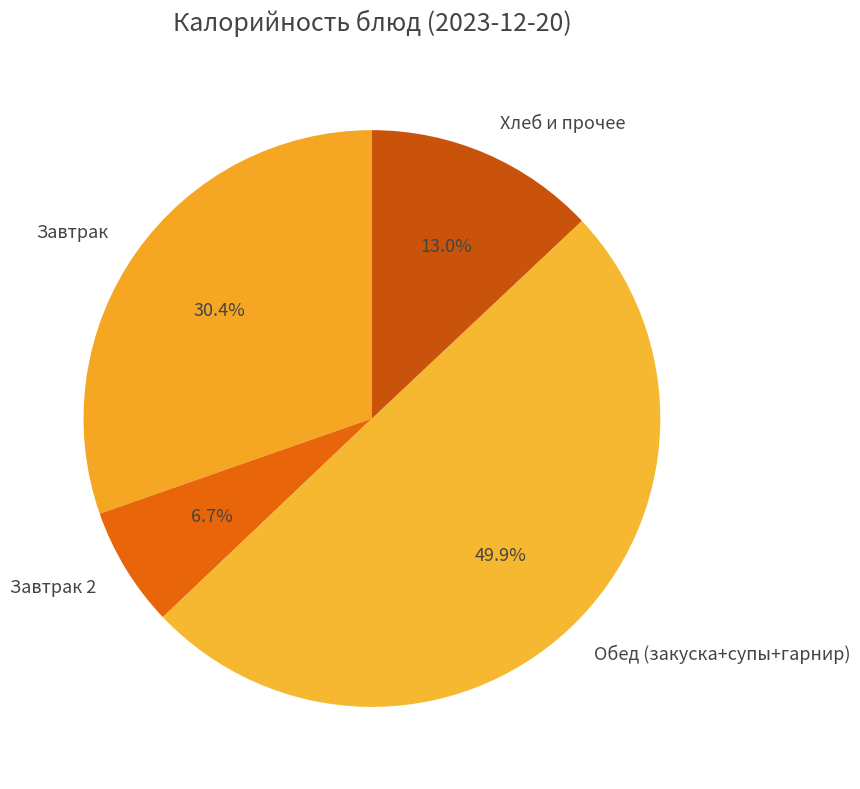

What is the largest slice in the pie chart?

Обед (закуска+супы+гарнир)